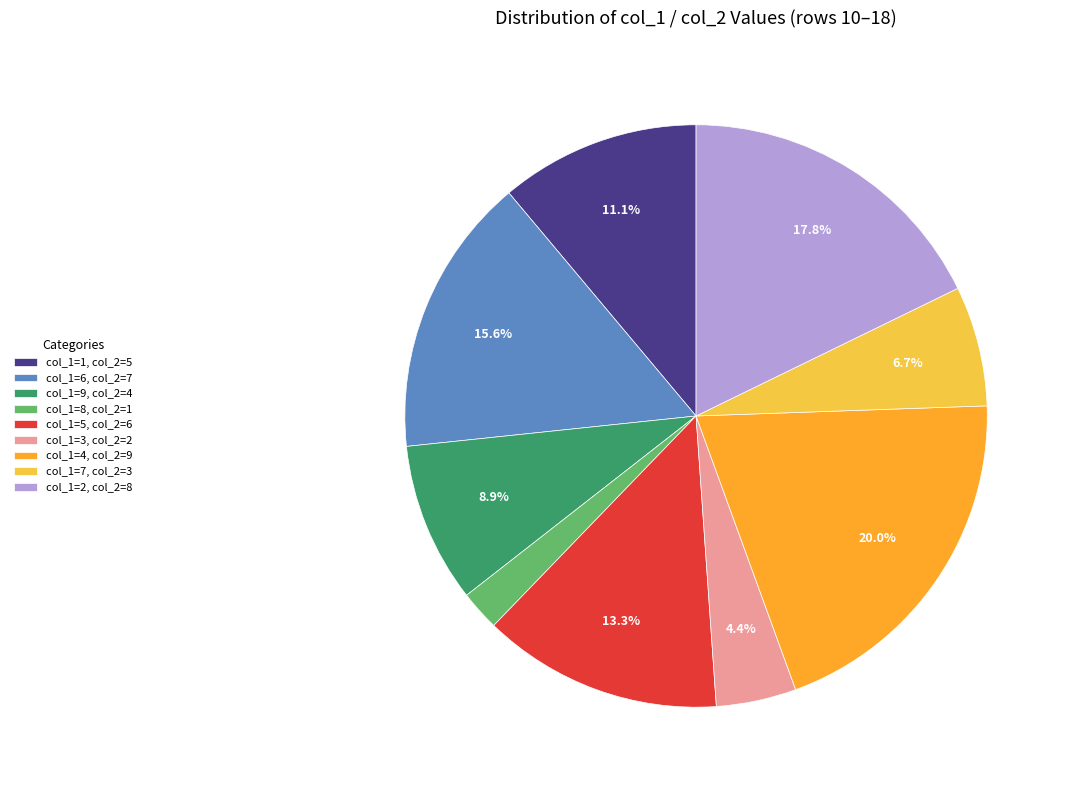

To the nearest percent, what is the average slice percentage?

11%